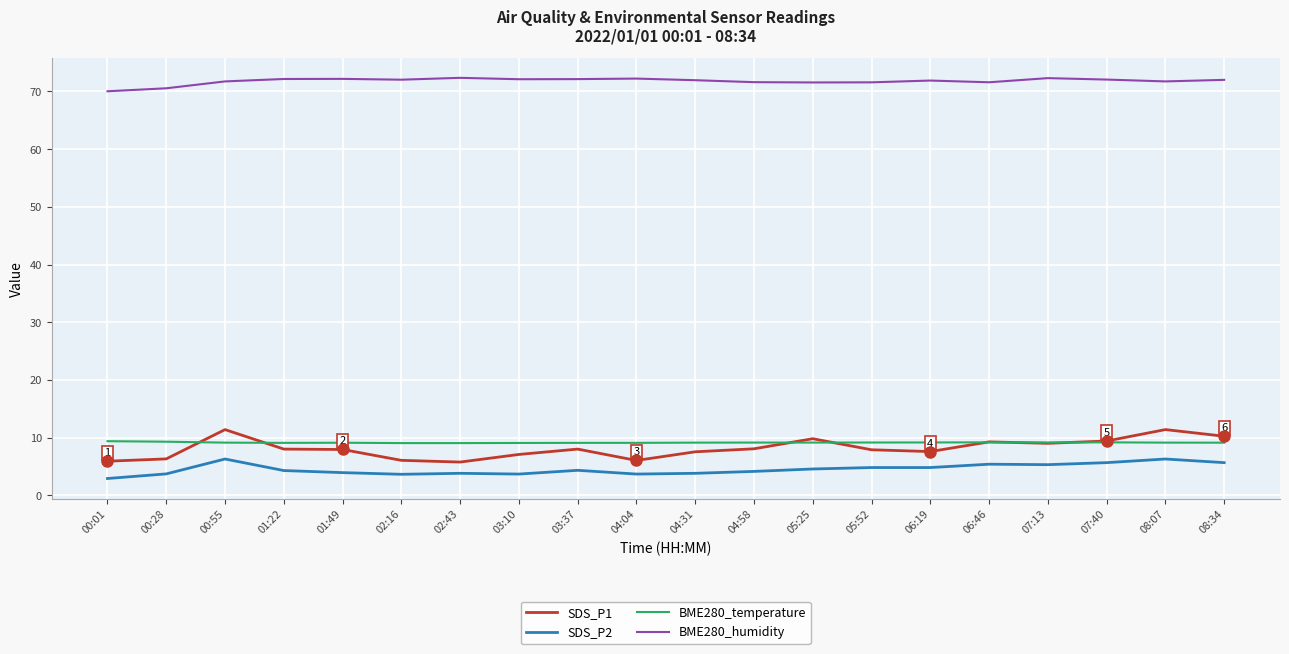

What is the difference between the maximum and minimum values in the SDS_P2 series?

3.4